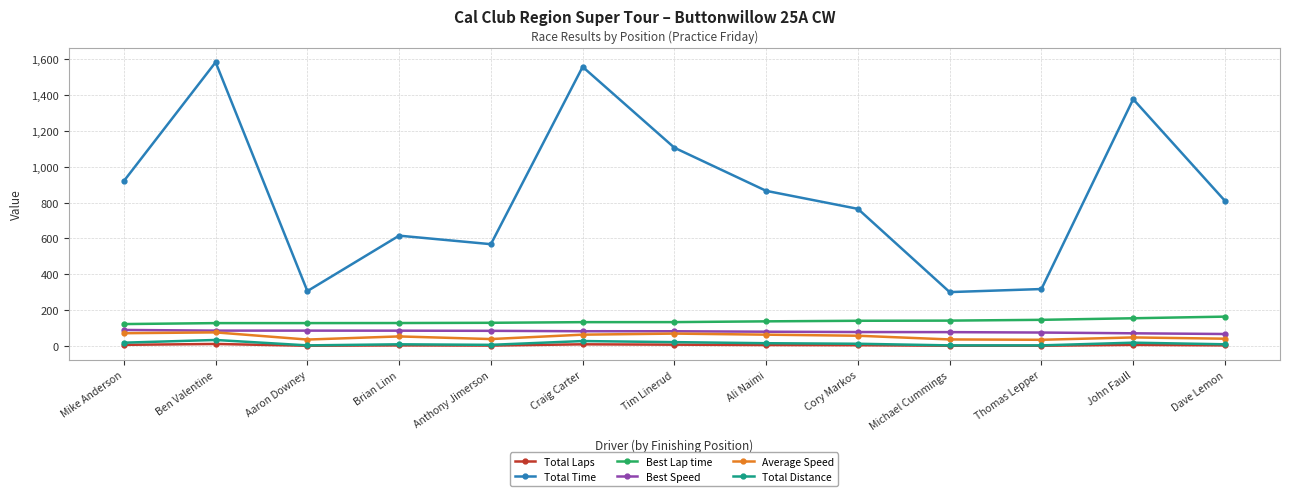

Does the chart have visible grid lines?

Yes